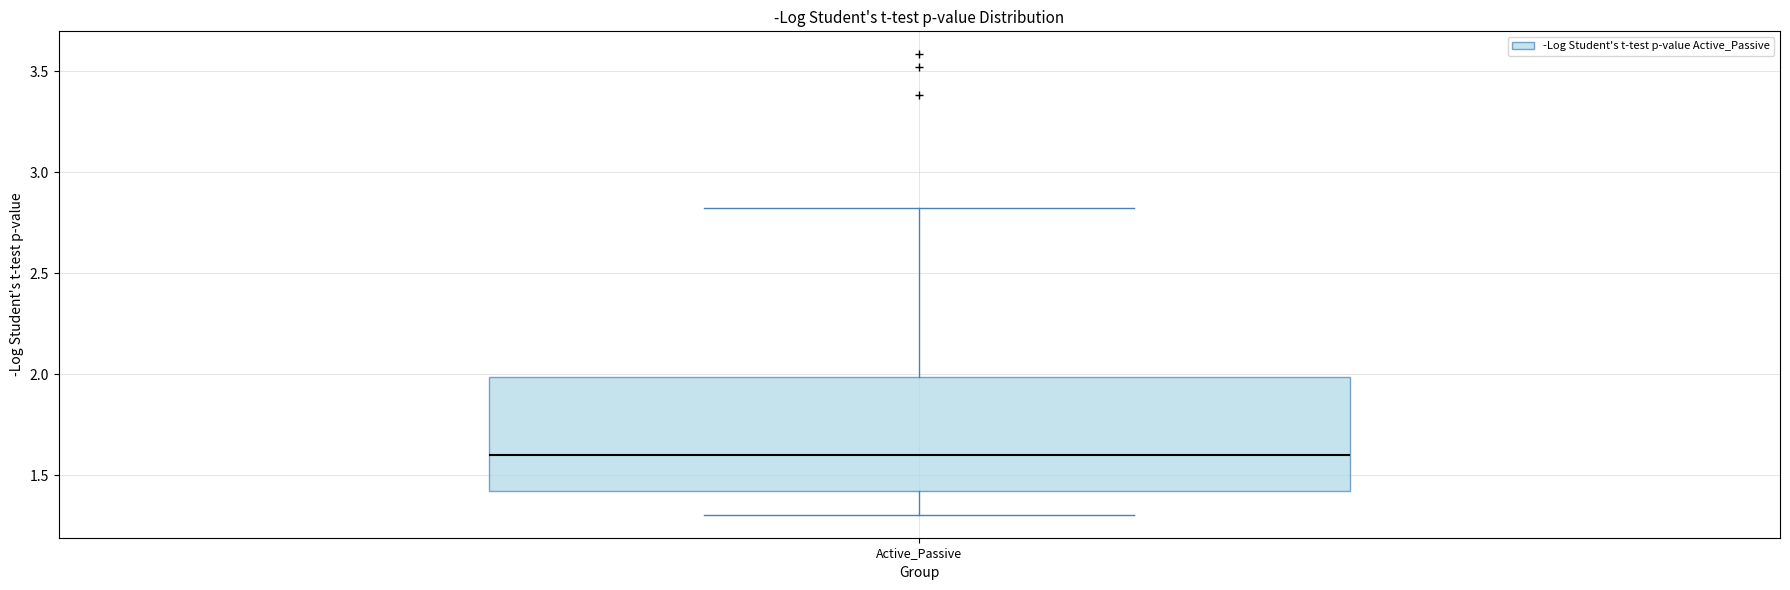

Transcribe this box plot: give where the median line is, the range the box spans, and where the two whiskers end, as read against the y-axis. The values are not printed on the chart, so give them approximately, as read against the axis.

median 1.6, box 1.4 to 2.0, whiskers 1.3 to 2.8